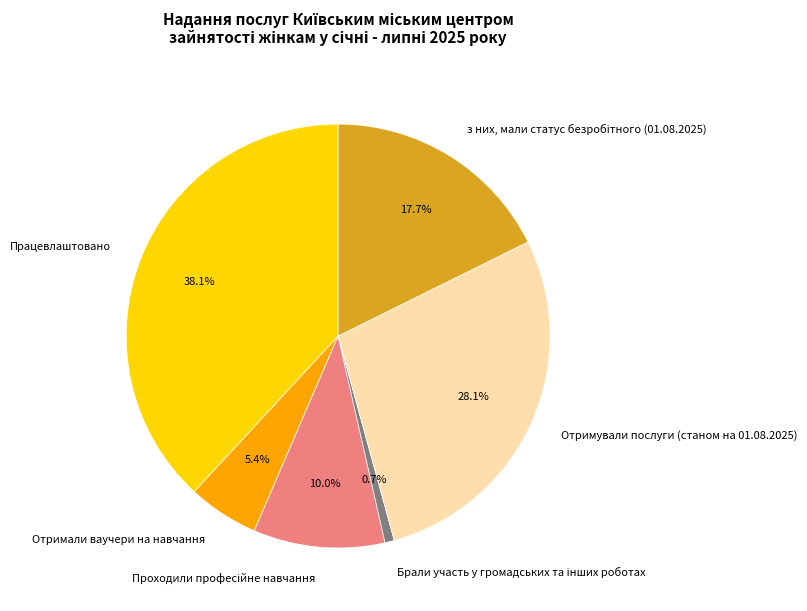

Count the number of slices in the pie.

6